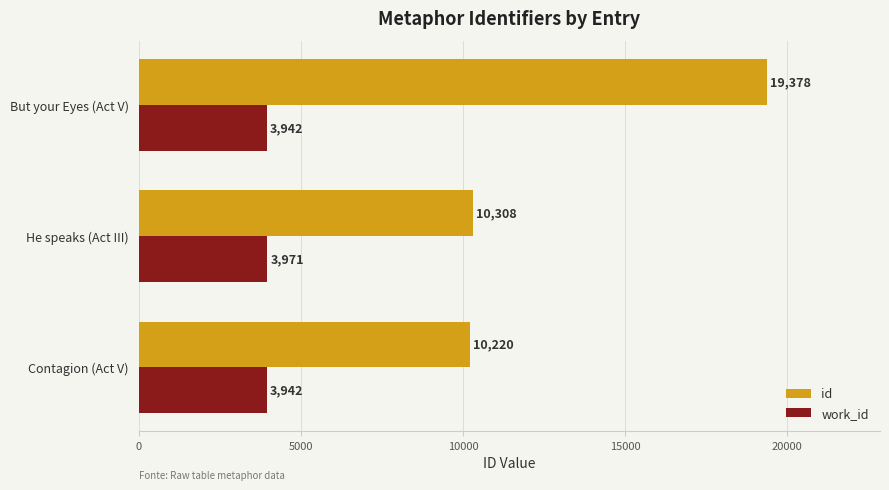

What is the greatest value displayed?

19378